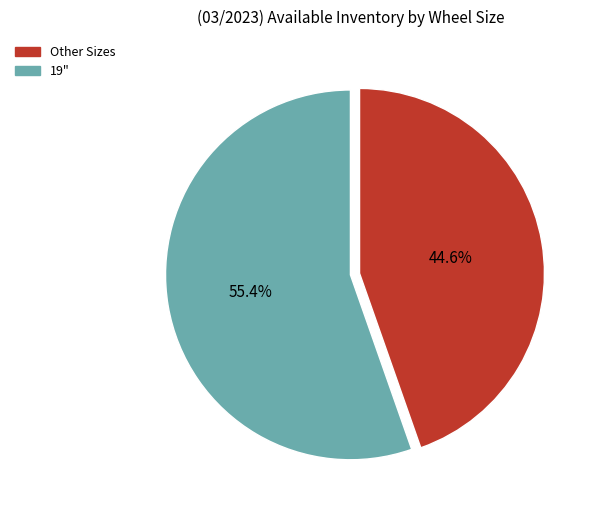

Does any single category account for the majority?

Yes